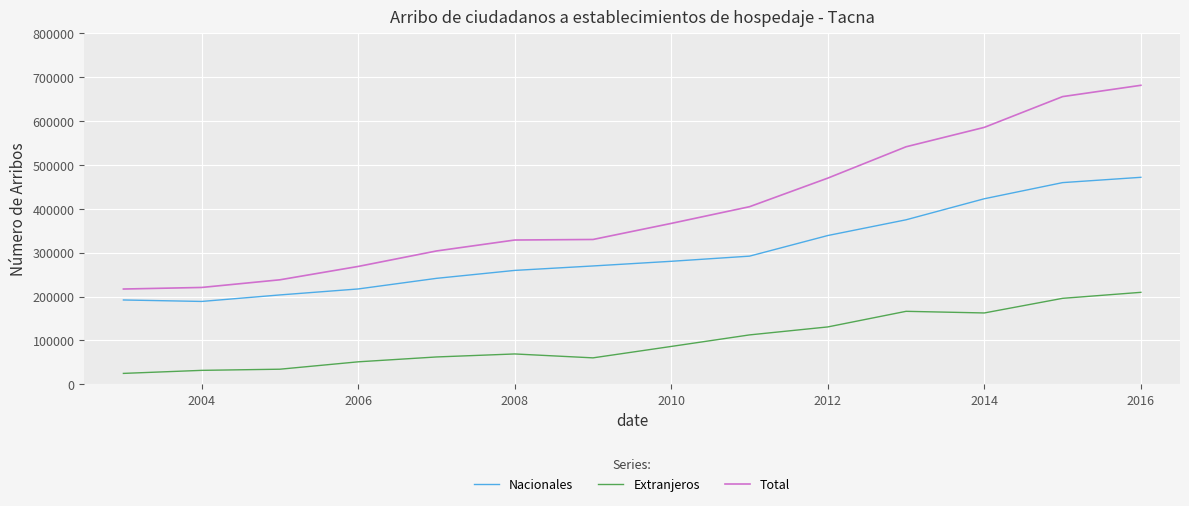

List the series in order of their peak value, highest first.

Total, Nacionales, Extranjeros